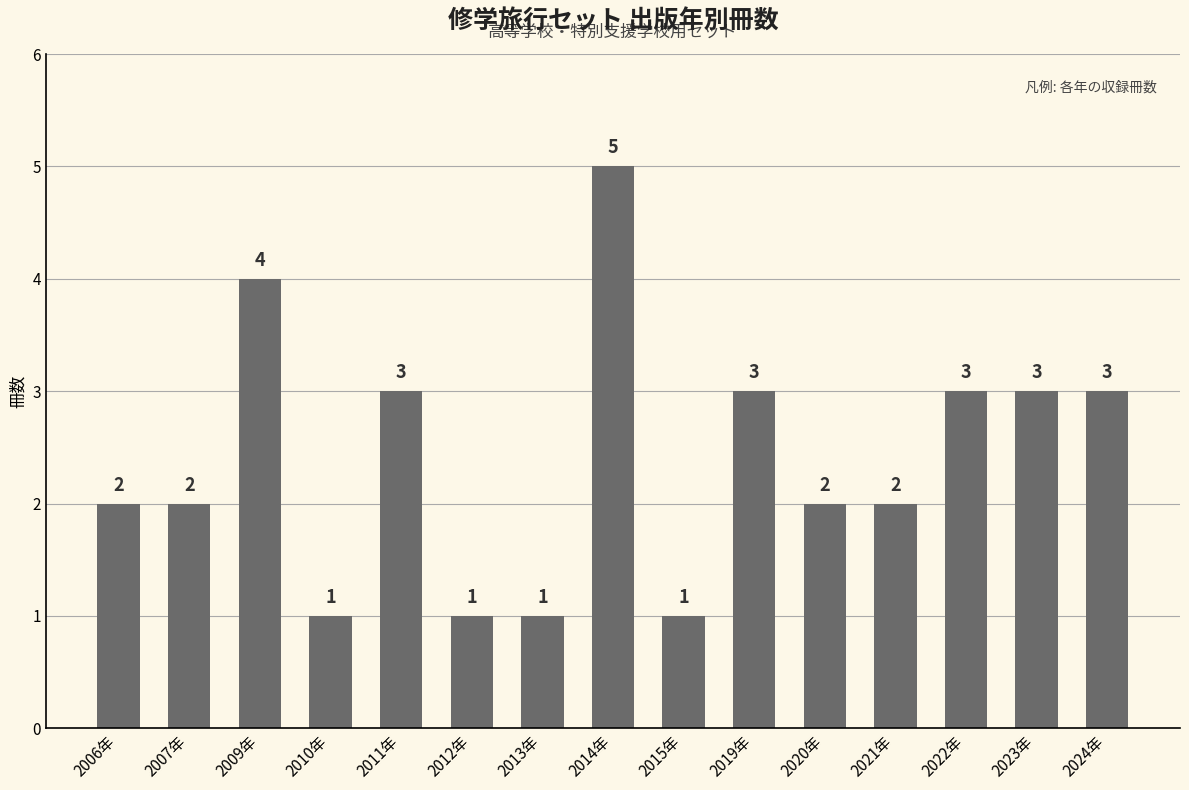

What is the ratio of the value at 2019年 to the value at 2011年?

1.0